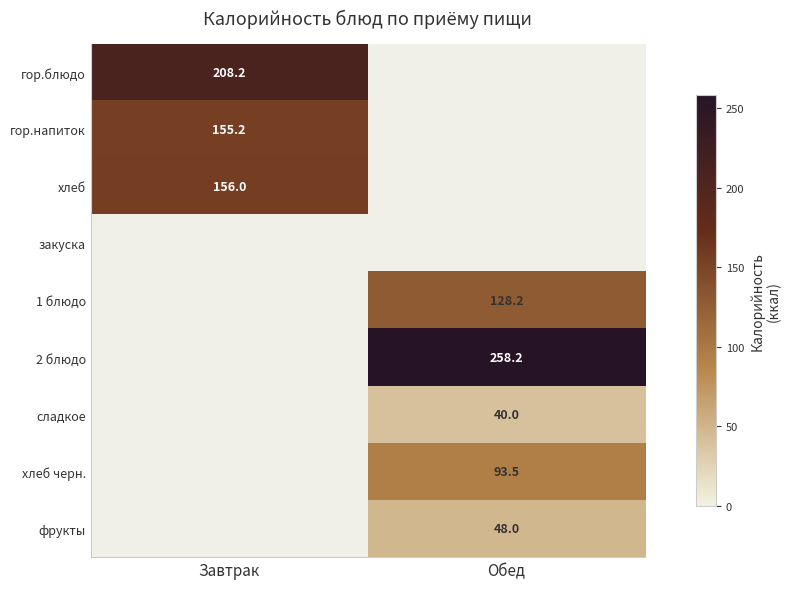

The value of 2 блюдо at Обед is 258.2. True or false?

True